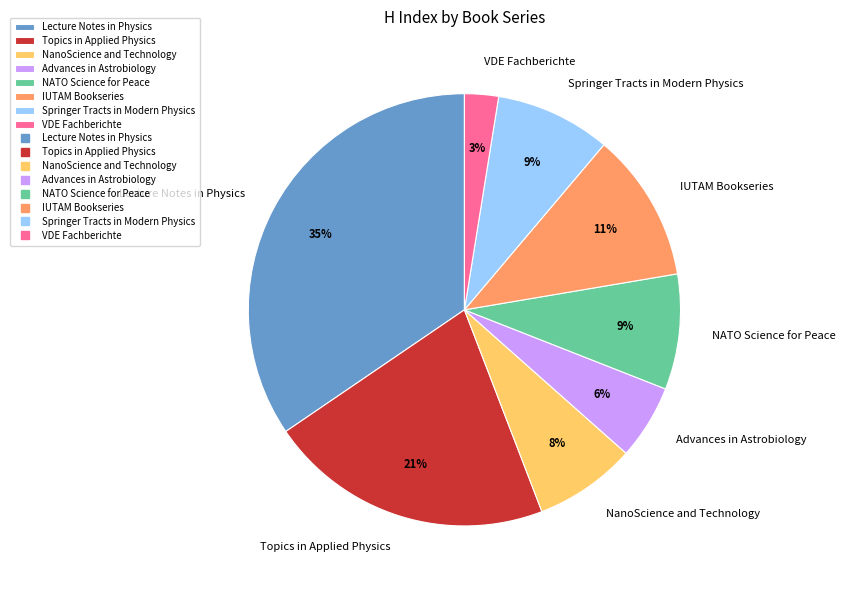

Combined, do NATO Science for Peace and NanoScience and Technology account for over 50%?

No